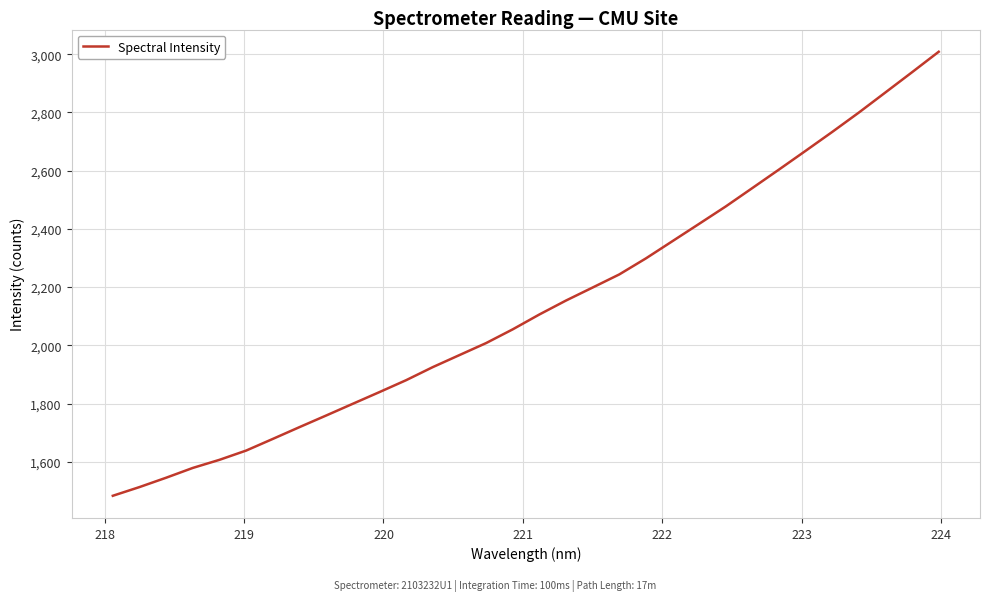

What is the smallest value displayed?

1483.2